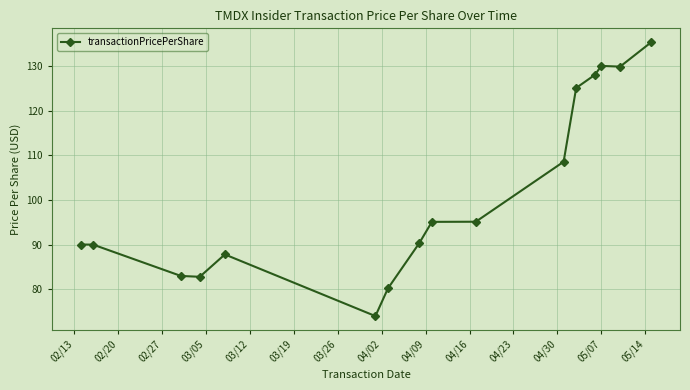

What is the difference between the maximum and second lowest values?

55.1